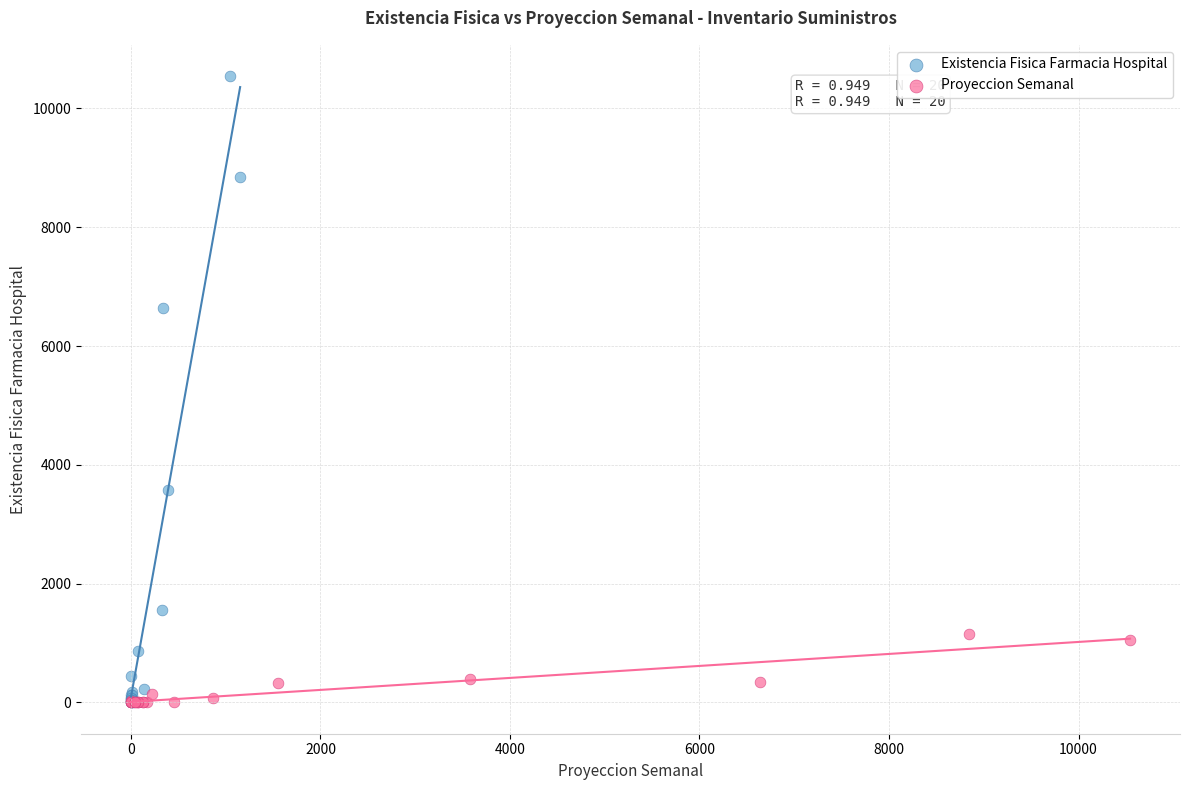

Which series reaches the maximum Y coordinate?

Existencia Fisica Farmacia Hospital